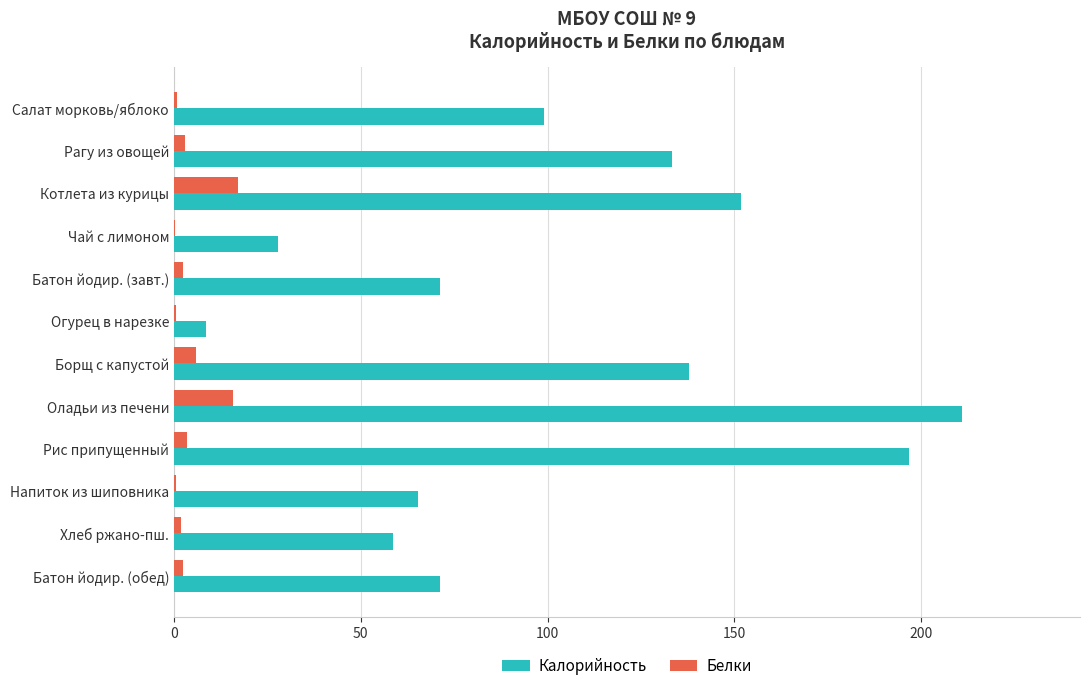

At which label does Калорийность reach its peak?

Оладьи из печени